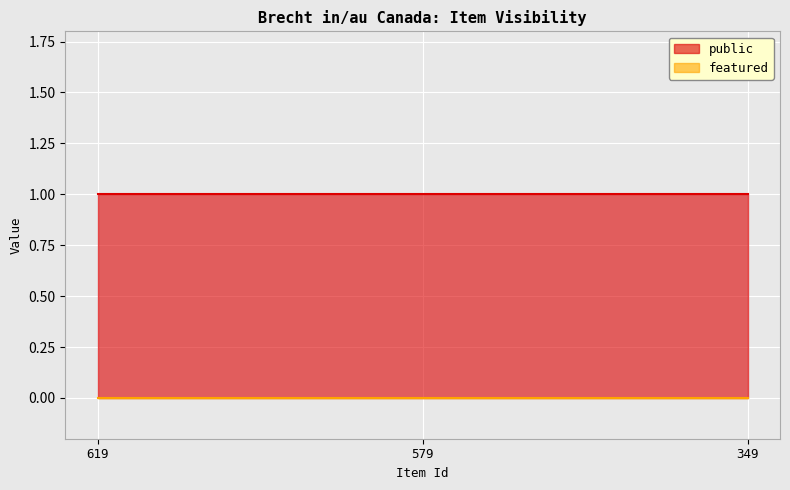

Is it true that public equals 1 at 579?

True